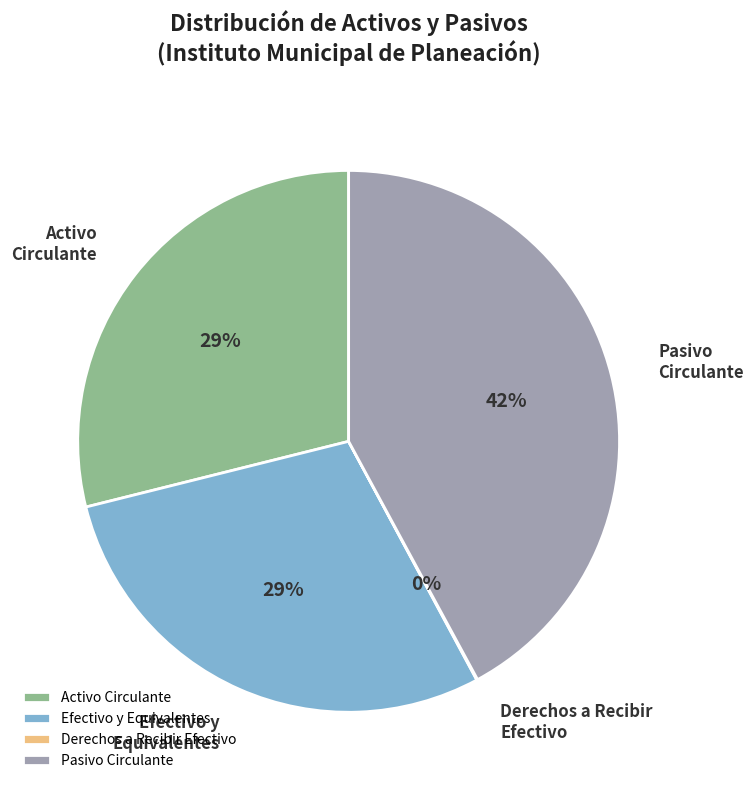

Does any single category account for the majority?

No